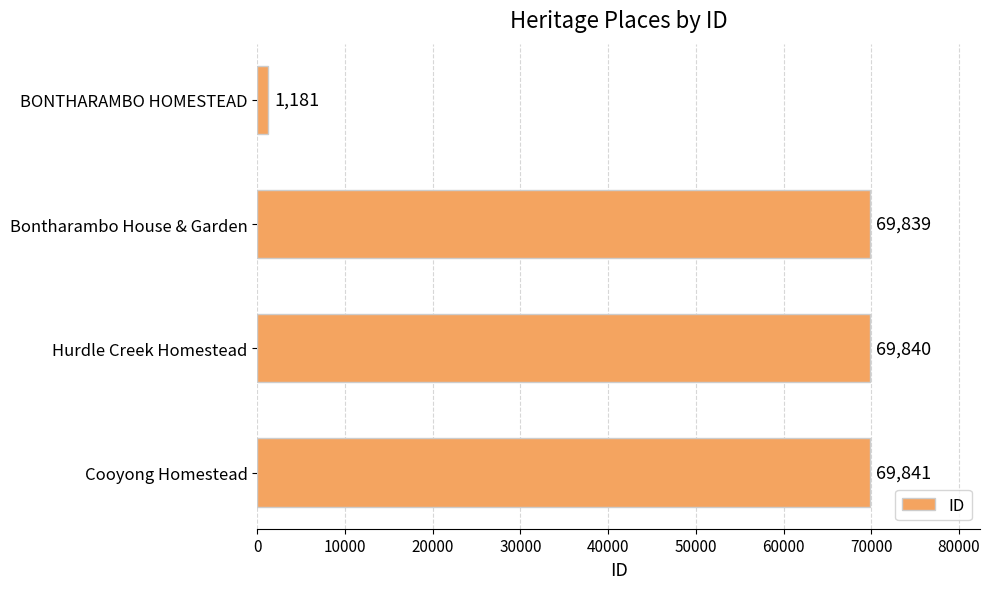

The chart shows a value of 30307 at Cooyong Homestead. True or false?

False